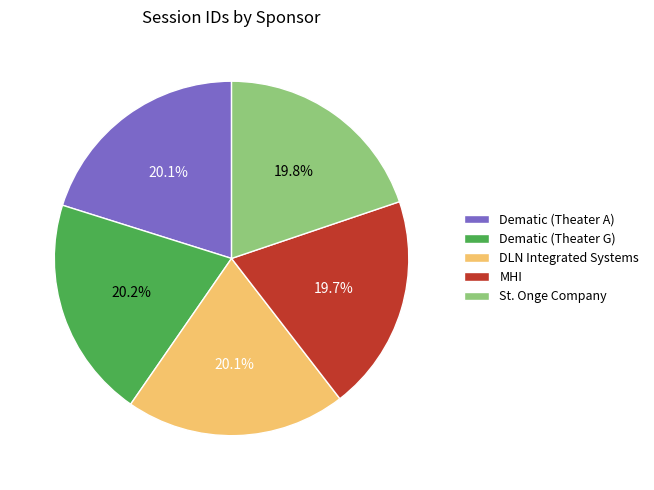

To the nearest percent, what is the average slice percentage?

20%